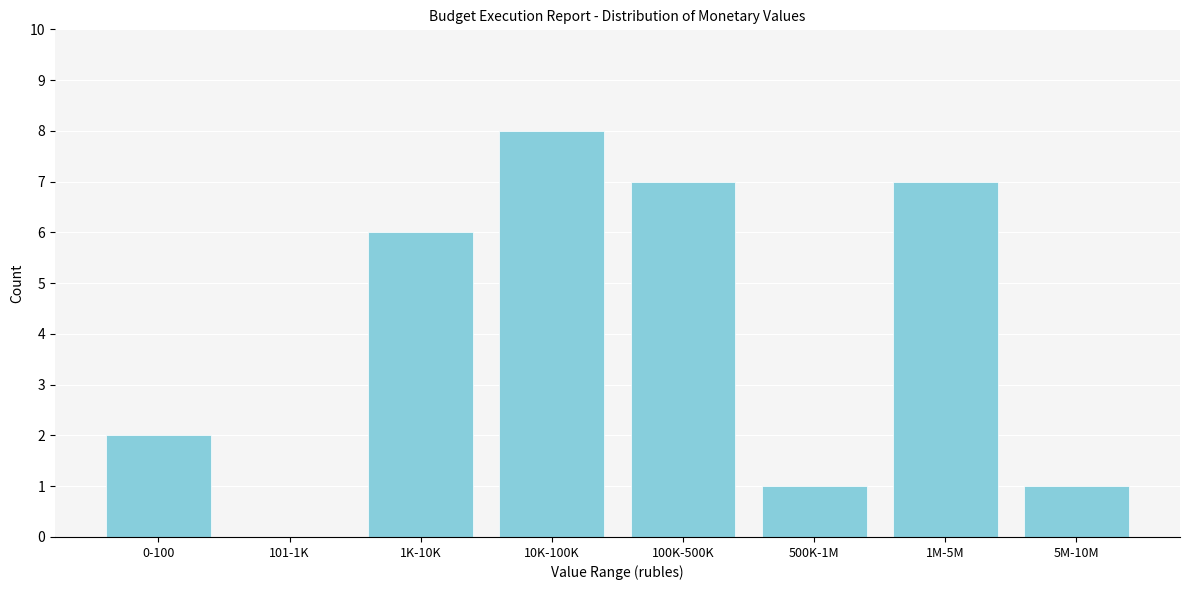

Reading right to left, what are all the values shown in this chart?

5M-10M=1	1M-5M=7	500K-1M=1	100K-500K=7	10K-100K=8	1K-10K=6	101-1K=0	0-100=2